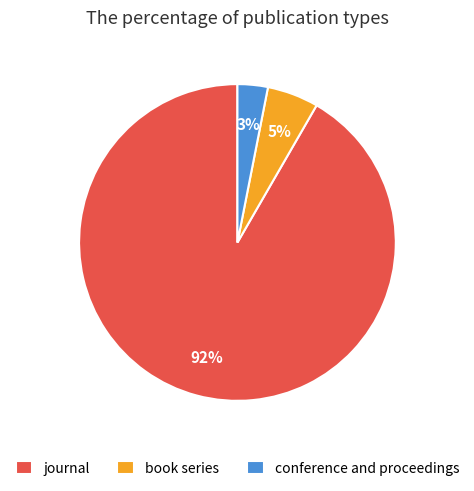

To the nearest percent, what percentage of the pie is conference and proceedings?

3%